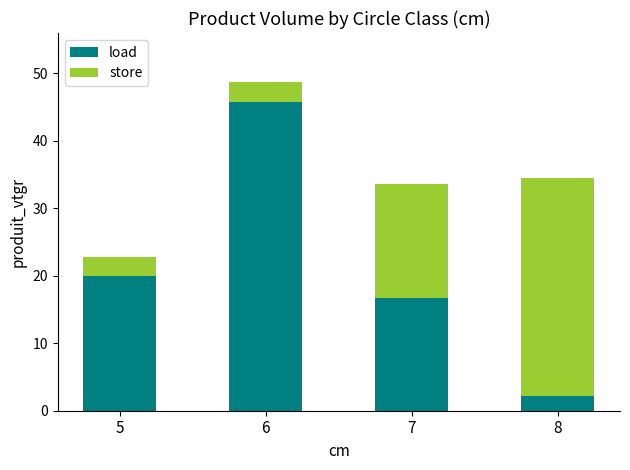

What is the difference between the maximum and minimum values in the load series?

43.5